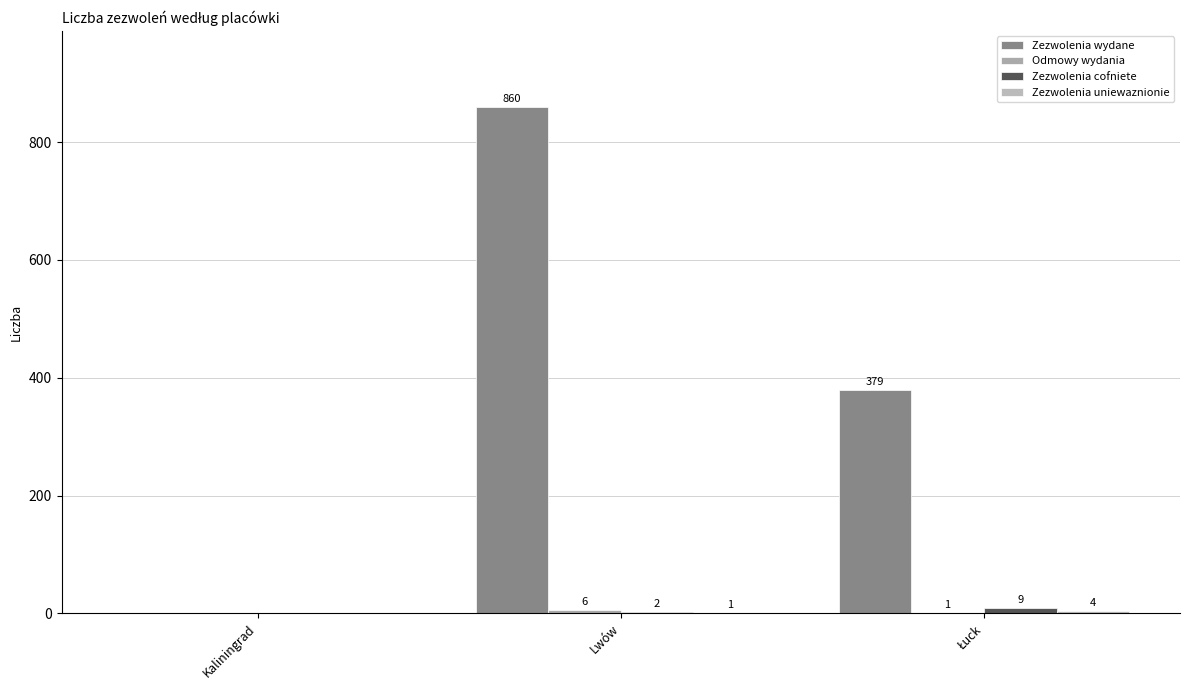

Are the bars horizontal?

No